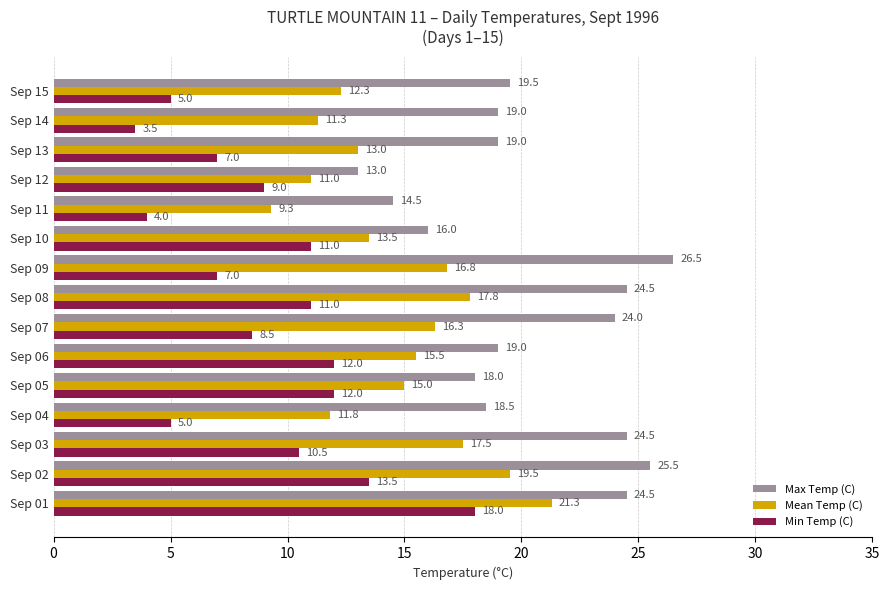

The value of Max Temp (C) at Sep 03 is 24.5. True or false?

True